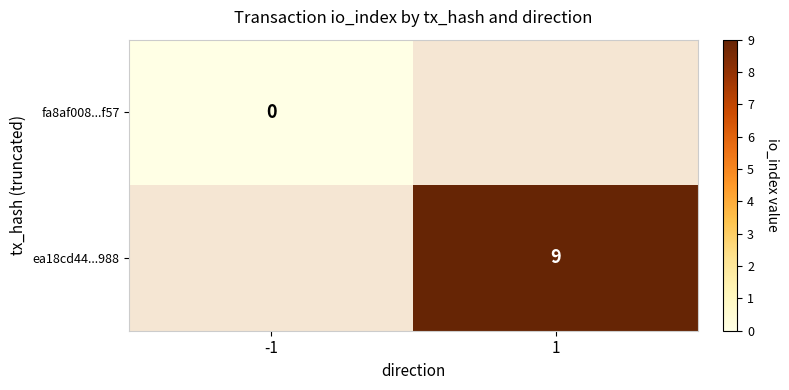

Is the value of ea18cd44...988 at 1 greater than the value of fa8af008...f57 at -1?

Yes